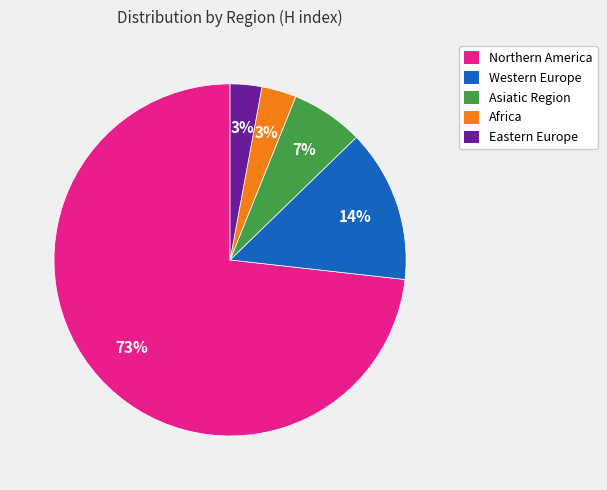

To the nearest percent, what is the average slice percentage?

20%